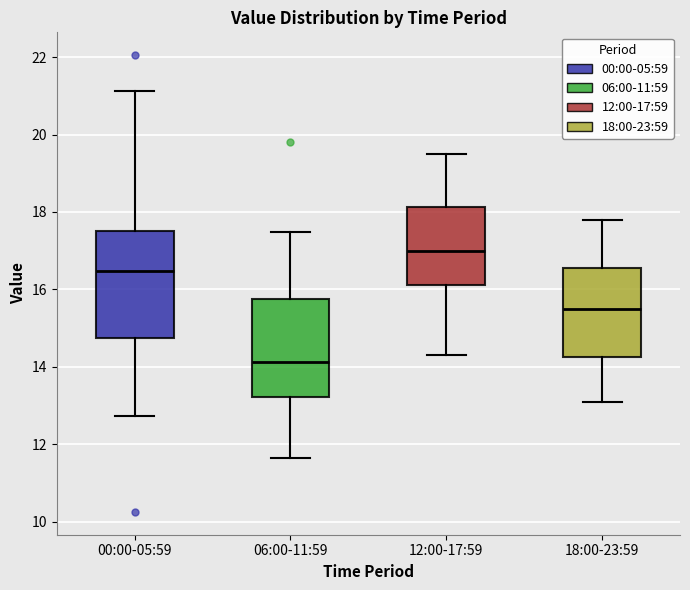

Which box is the tallest, from its lower edge to its upper edge?

00:00-05:59